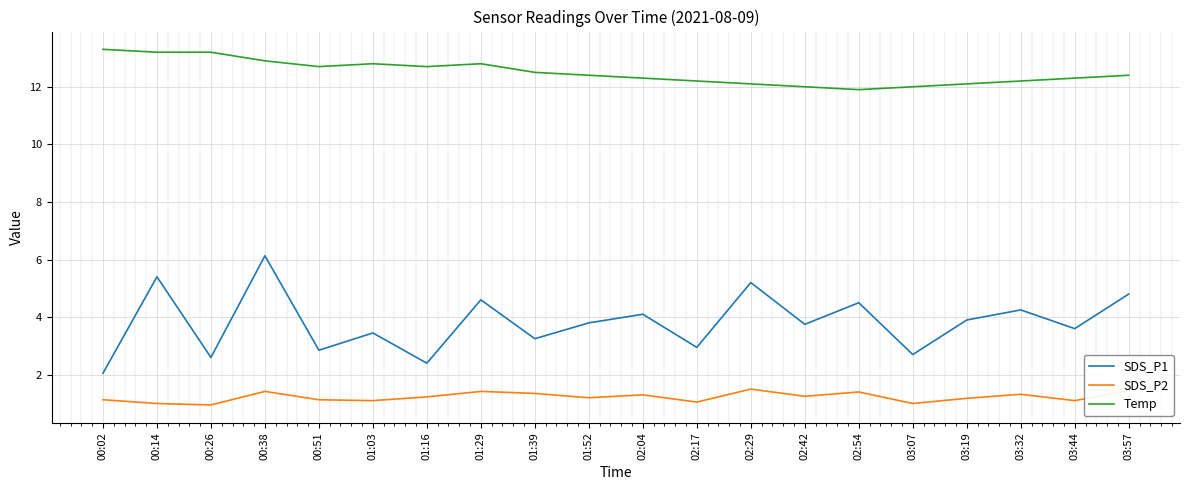

Is the value of Temp at 02:04 greater than the value of SDS_P1 at 02:42?

Yes